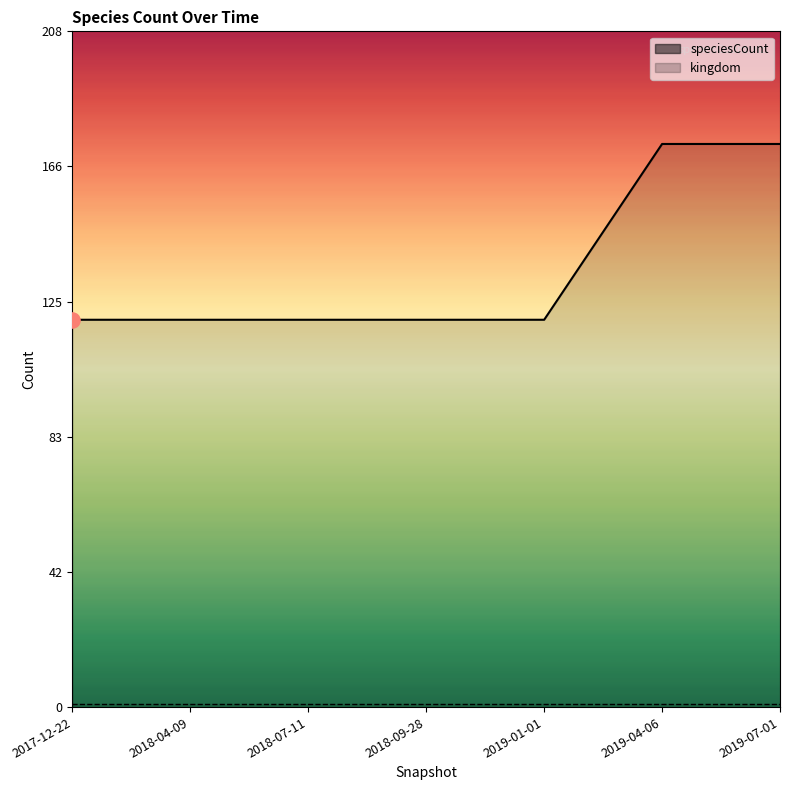

Which series contains the lowest Y value?

kingdom